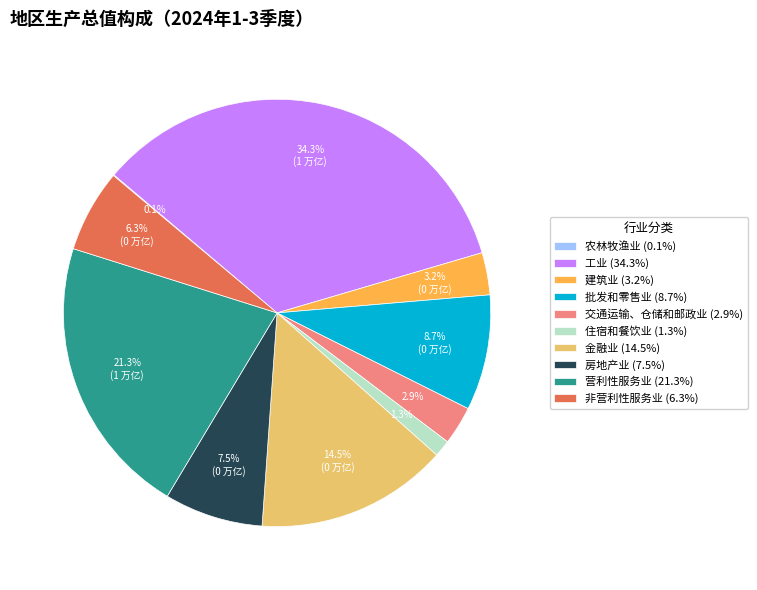

Combined, what portion of the pie is 金融业 and 建筑业?

17.7%